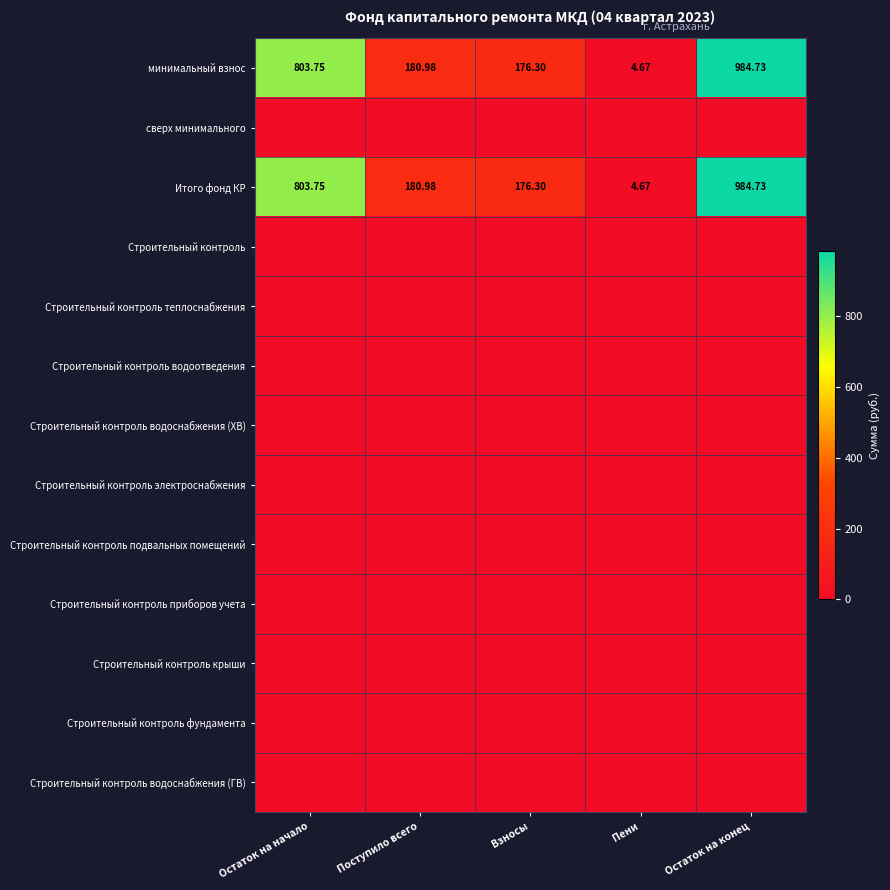

At which label does минимальный взнос first exceed 180?

Остаток на начало